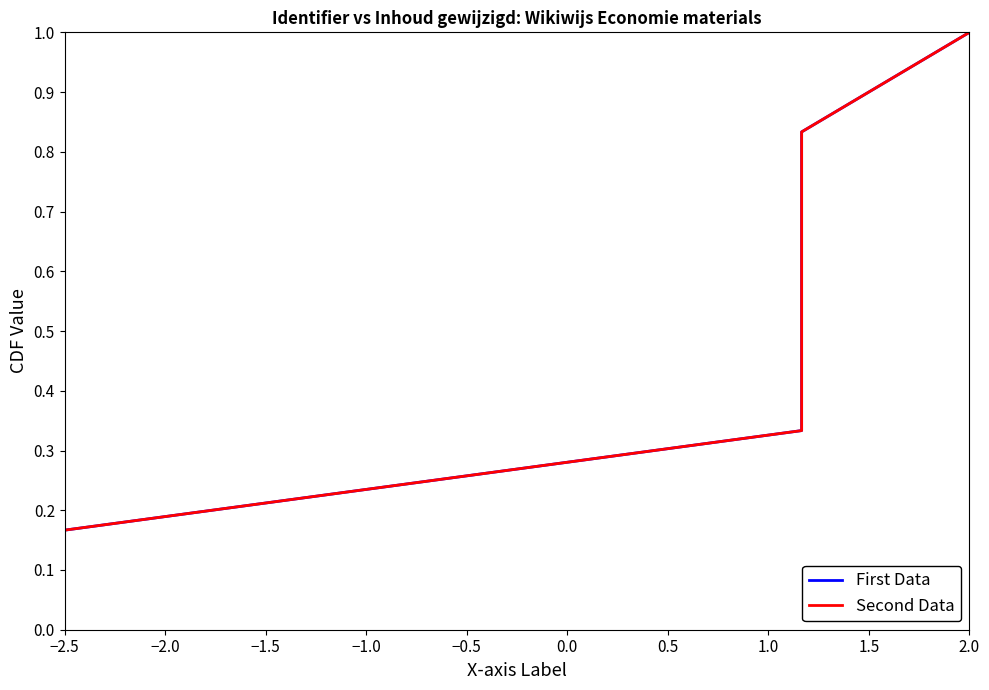

Does the chart display data point markers on the line(s)?

No